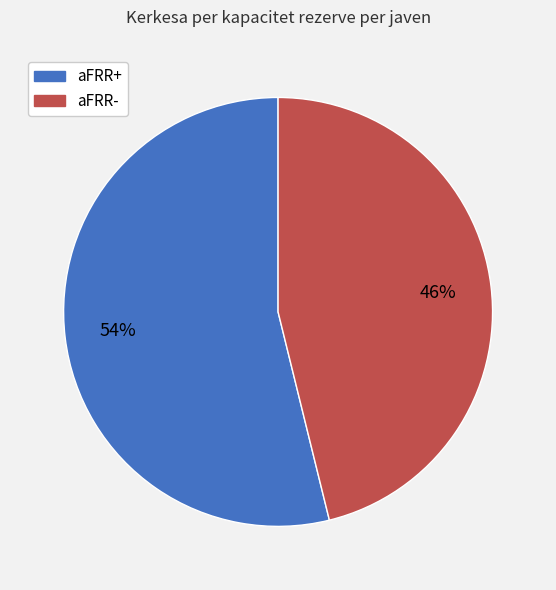

Is the sum of aFRR- and aFRR+ greater than half?

Yes